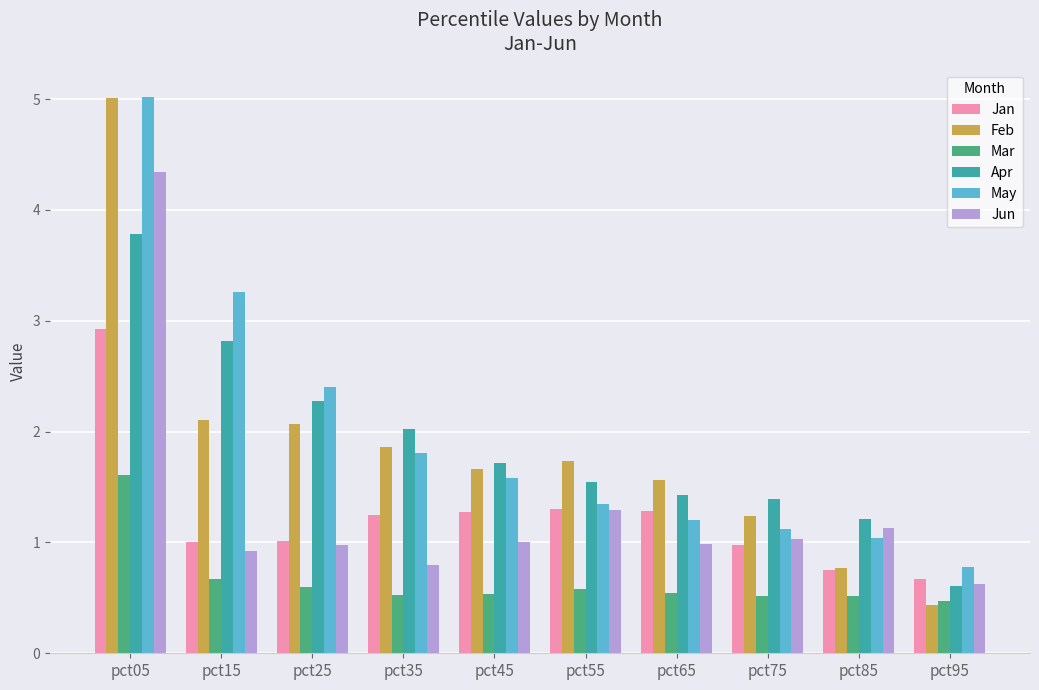

Reading left to right, what are all the values shown in this chart?

Jan: 2.9	1.0	1.0	1.2	1.3	1.3	1.3	1.0	0.7	0.7
Feb: 5.0	2.1	2.1	1.9	1.7	1.7	1.6	1.2	0.8	0.4
Mar: 1.6	0.7	0.6	0.5	0.5	0.6	0.5	0.5	0.5	0.5
Apr: 3.8	2.8	2.3	2.0	1.7	1.5	1.4	1.4	1.2	0.6
May: 5.0	3.3	2.4	1.8	1.6	1.3	1.2	1.1	1.0	0.8
Jun: 4.3	0.9	1.0	0.8	1.0	1.3	1.0	1.0	1.1	0.6